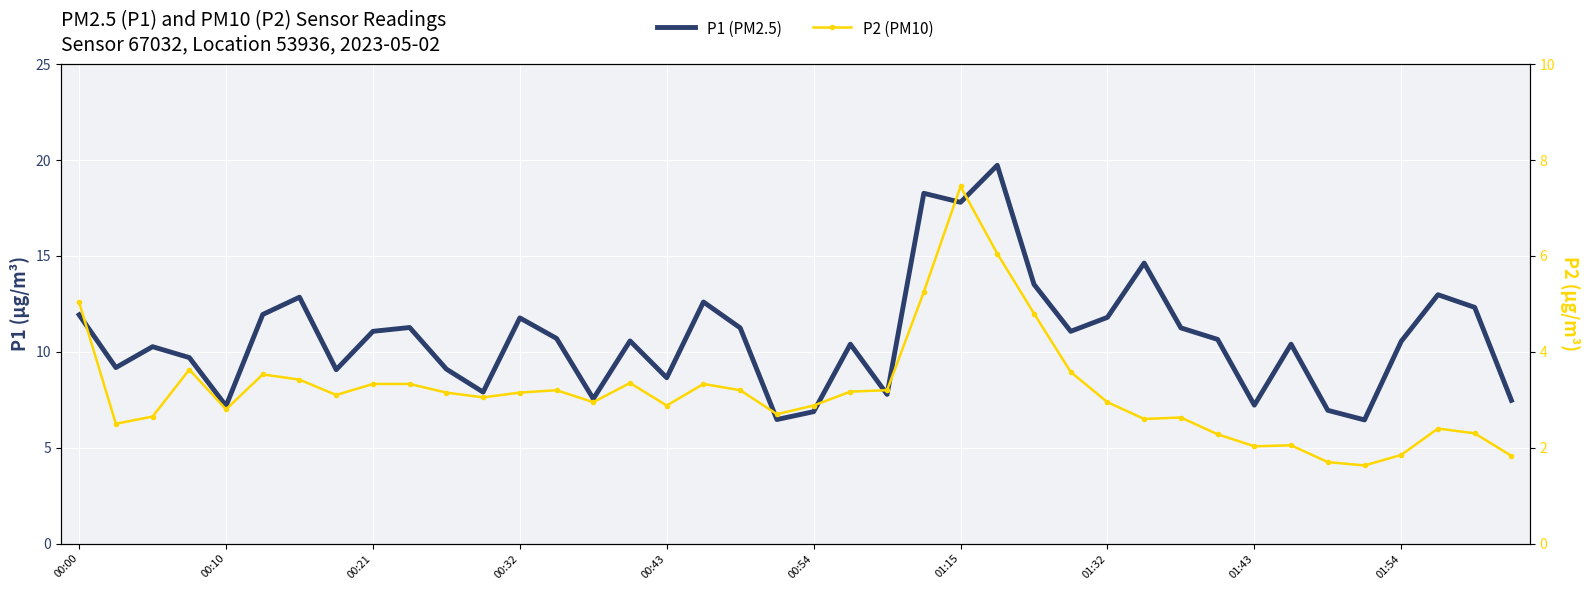

Which series has the largest total across all categories?

P1 (PM2.5)